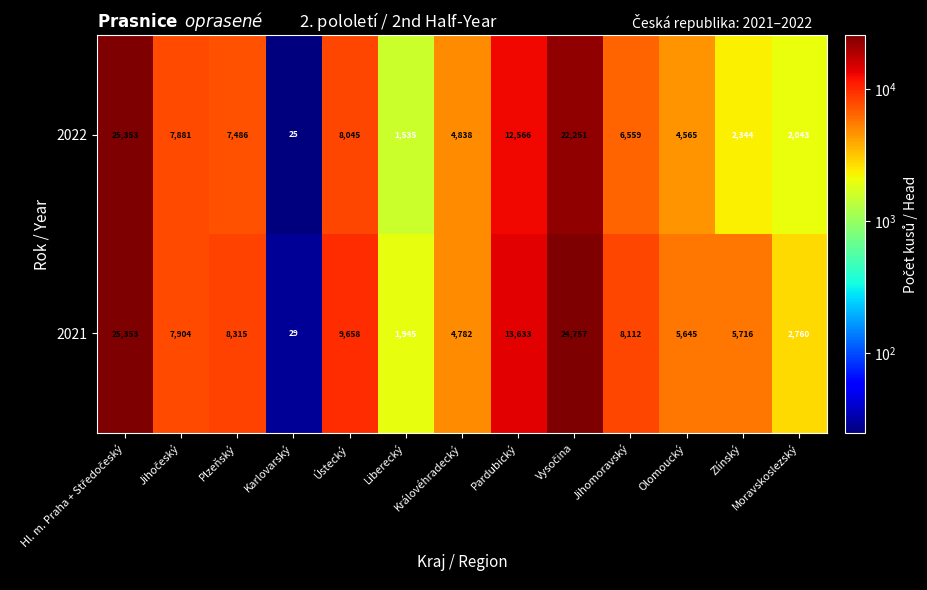

Which series has the widest spread of values?

2022